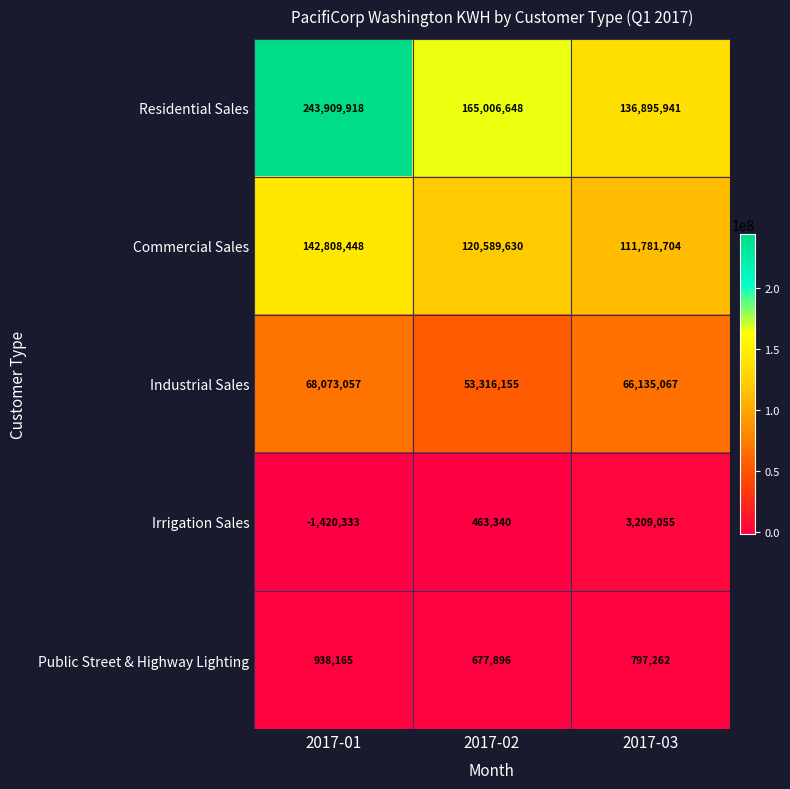

At which label does Commercial Sales reach its peak?

2017-01